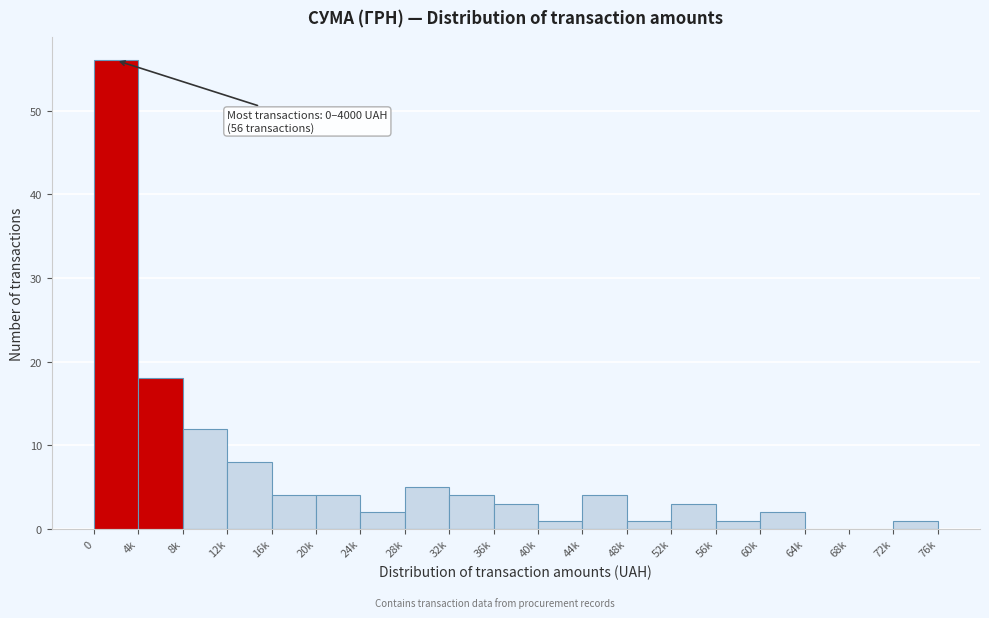

Reading left to right, what are all the values shown in this chart?

0=56	4k=18	8k=12	12k=8	16k=4	20k=4	24k=2	28k=5	32k=4	36k=3	40k=1	44k=4	48k=1	52k=3	56k=1	60k=2	64k=0	68k=0	72k=1